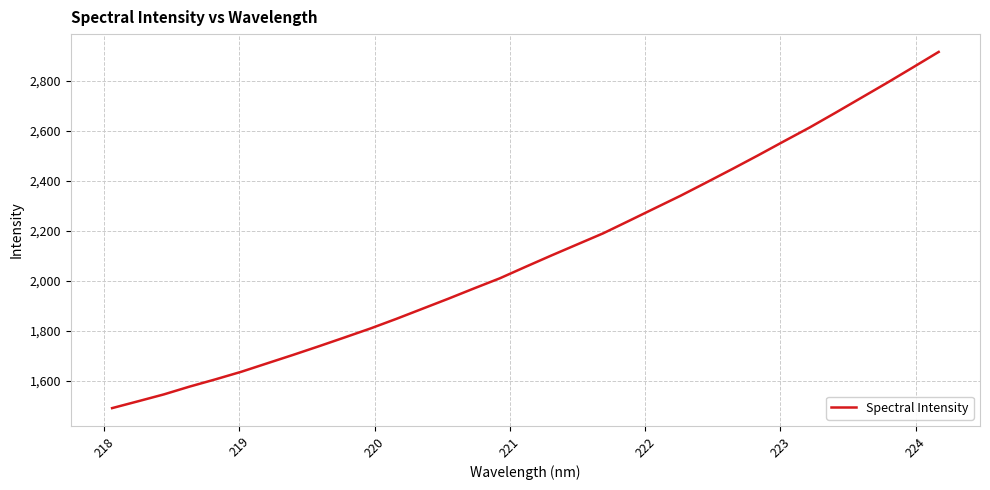

What is the greatest value displayed?

2915.6